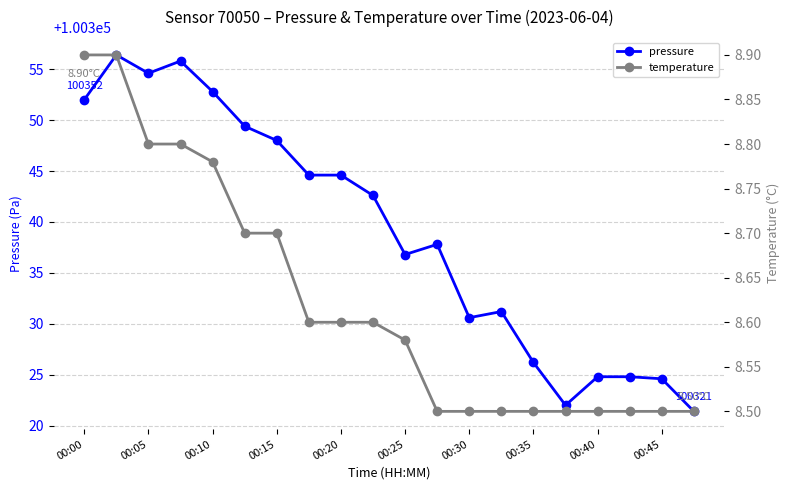

True or false: pressure has a value of 38675.5 at 00:15.

False